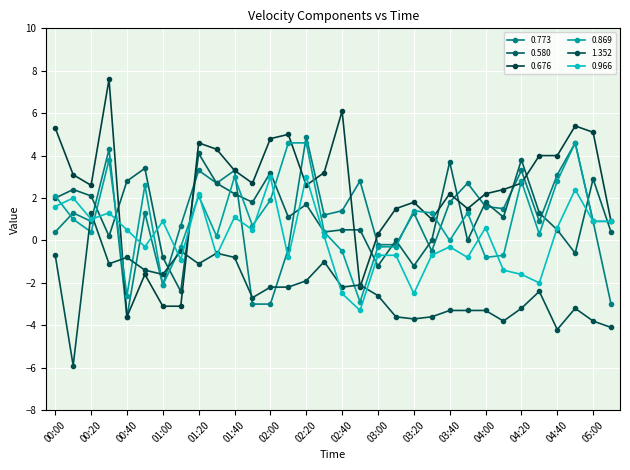

Does the chart have visible grid lines?

Yes